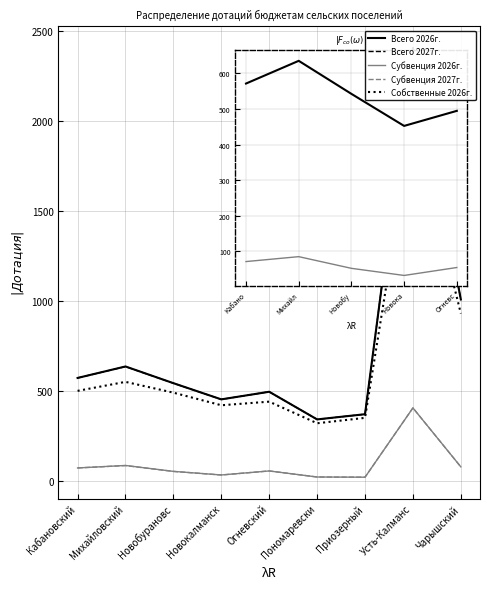

How many distinct data groups are displayed?

5